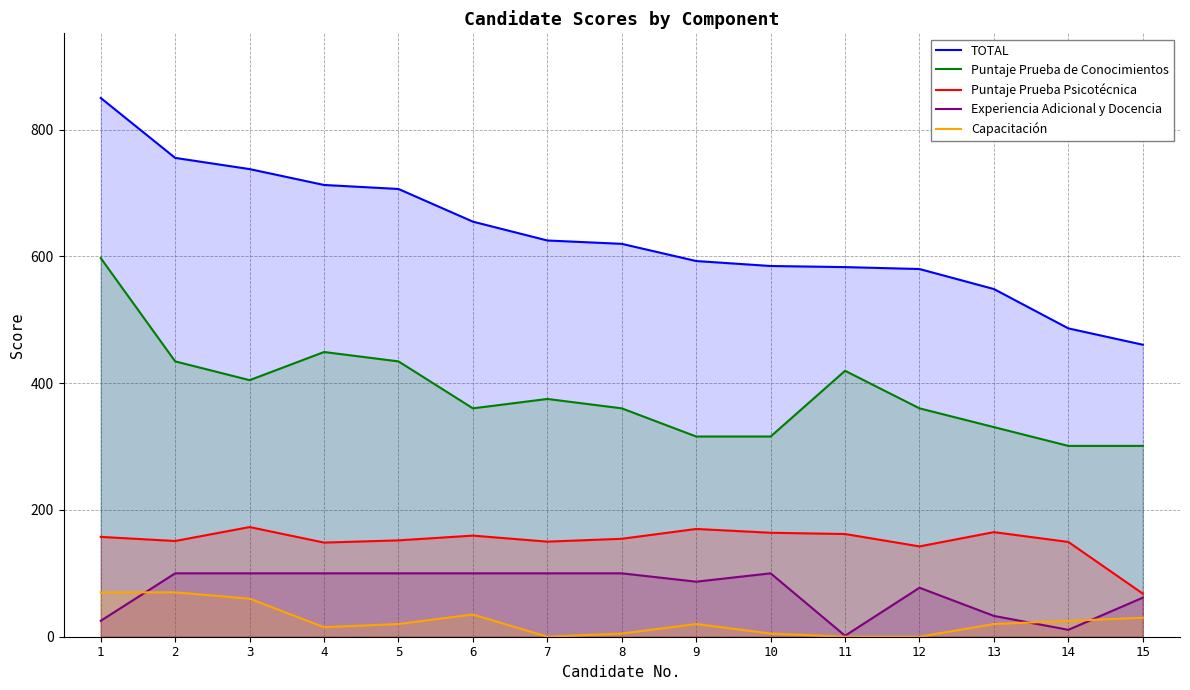

Read the Experiencia Adicional y Docencia value at 2.

100.0